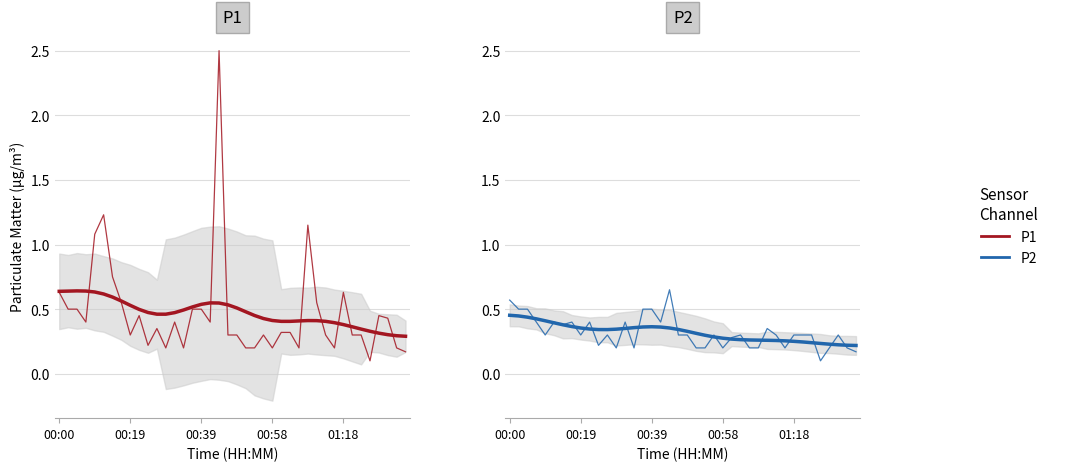

At how many categories does at least one series exceed 2?

1